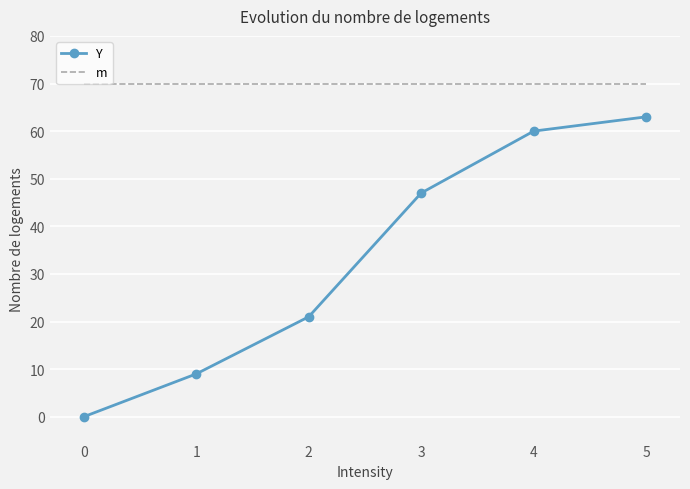

What is the total value across all series at 4?

130